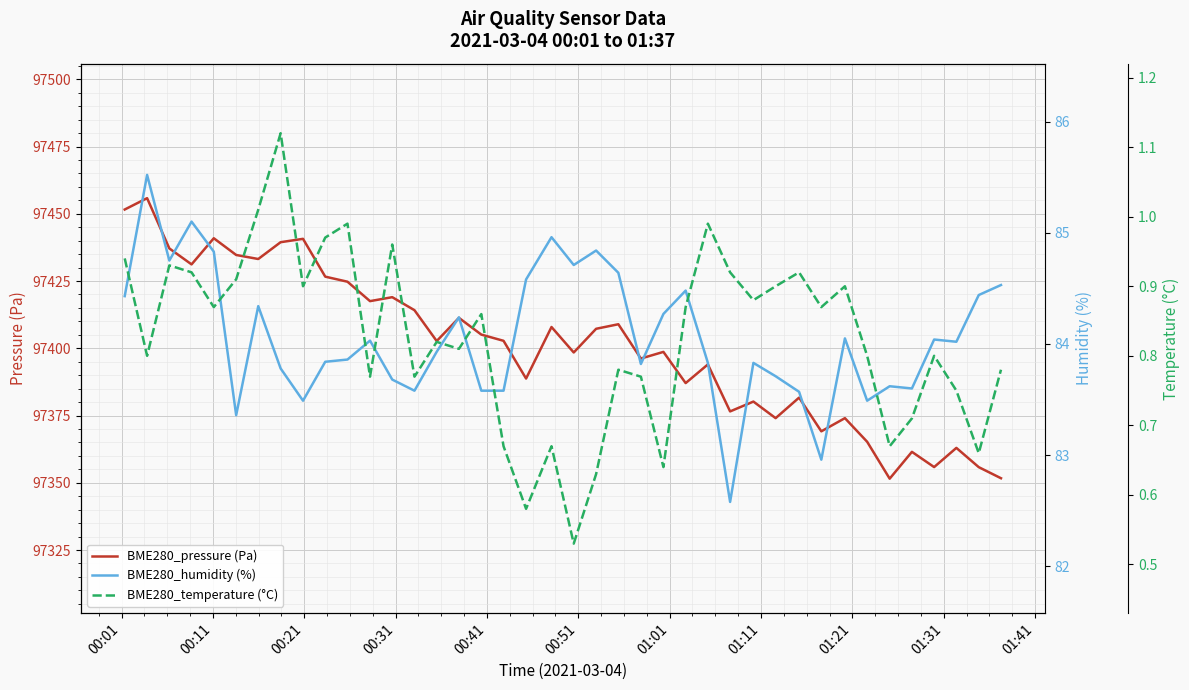

What is the difference between the highest and lowest values at 00:21?

97436.2